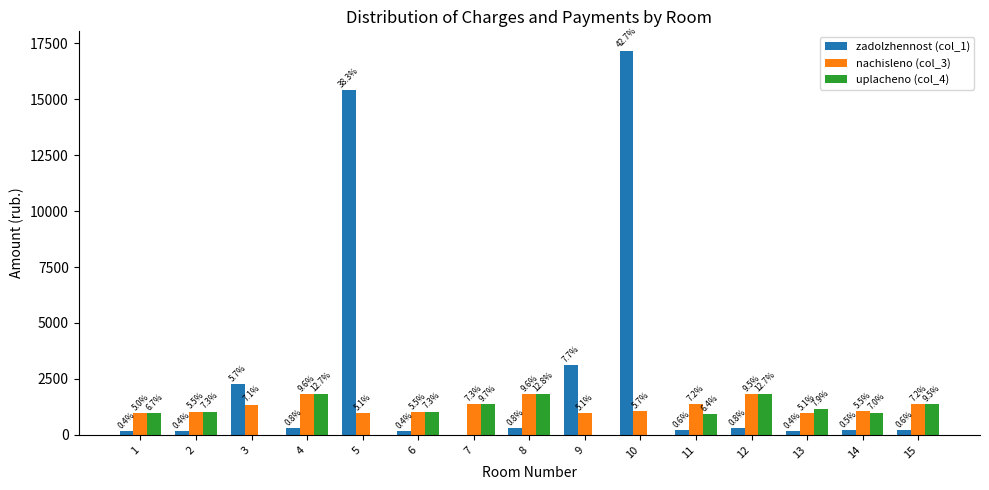

What is the value of the nachisleno (col_3) bar at the 5th from the left?

973.1